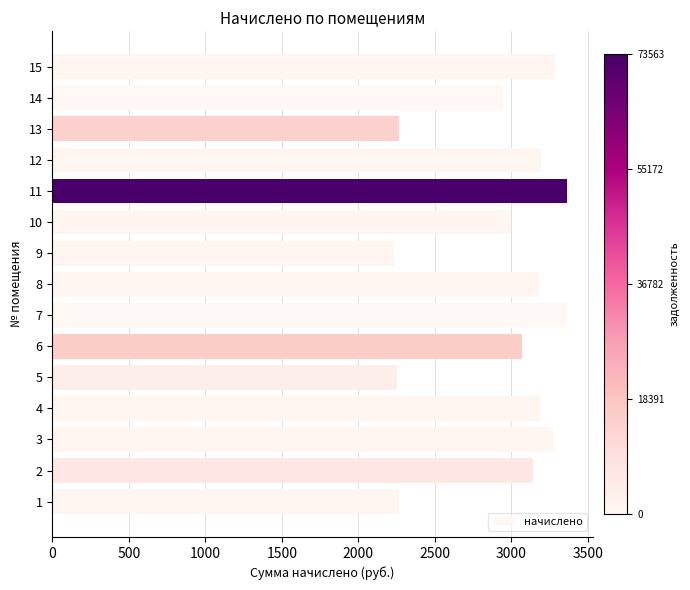

Which has a higher value, 8 or 1?

8